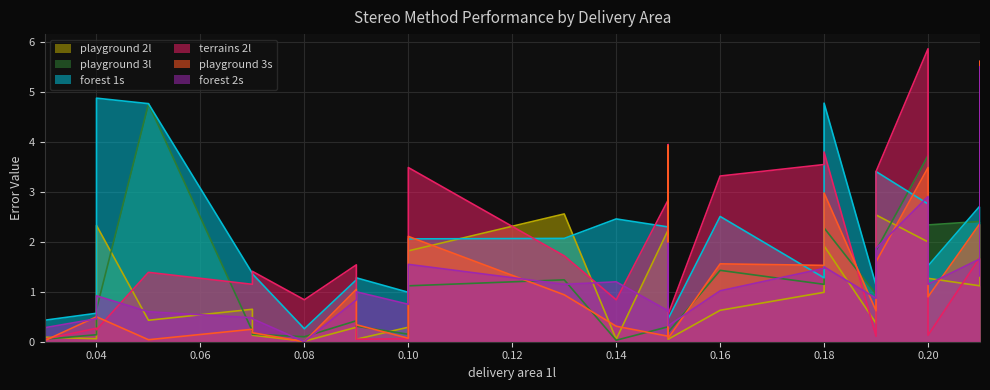

At which category is the sum across all series the highest?

0.21